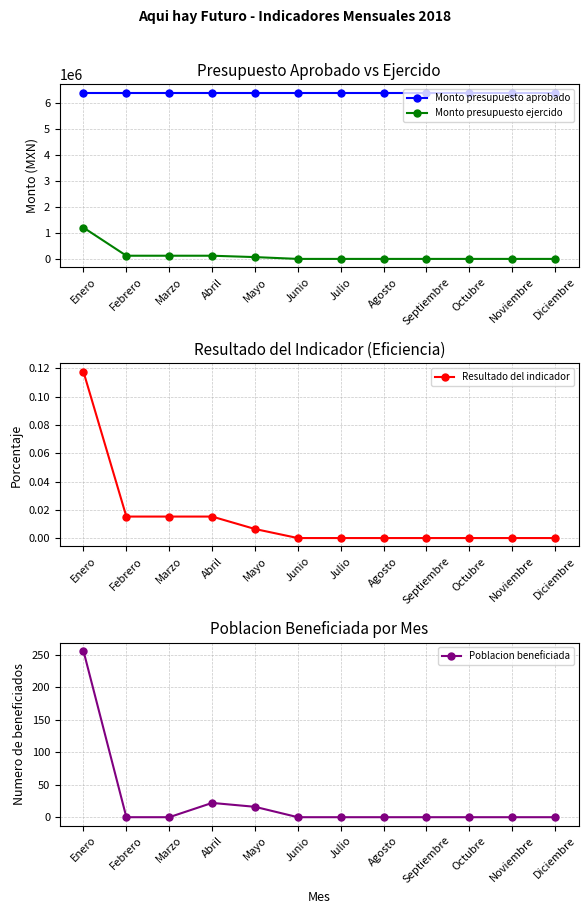

At which category is the sum across all series the highest?

Enero